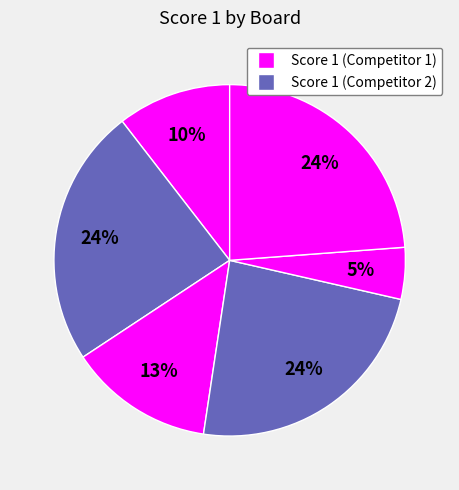

What is the largest slice in the pie chart?

Board 3